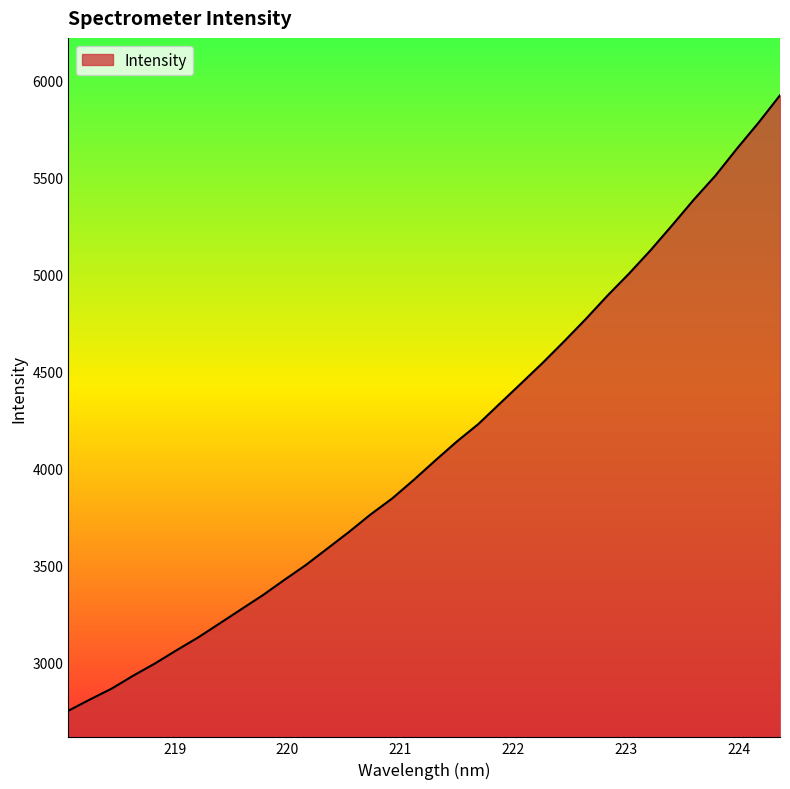

What is the minimum value shown in the chart?

2749.1